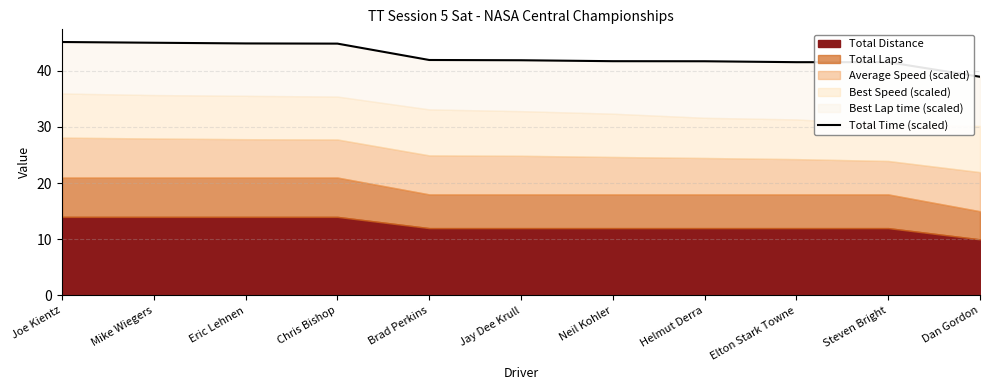

What is the change in value from Joe Kientz to Neil Kohler?

-3.4